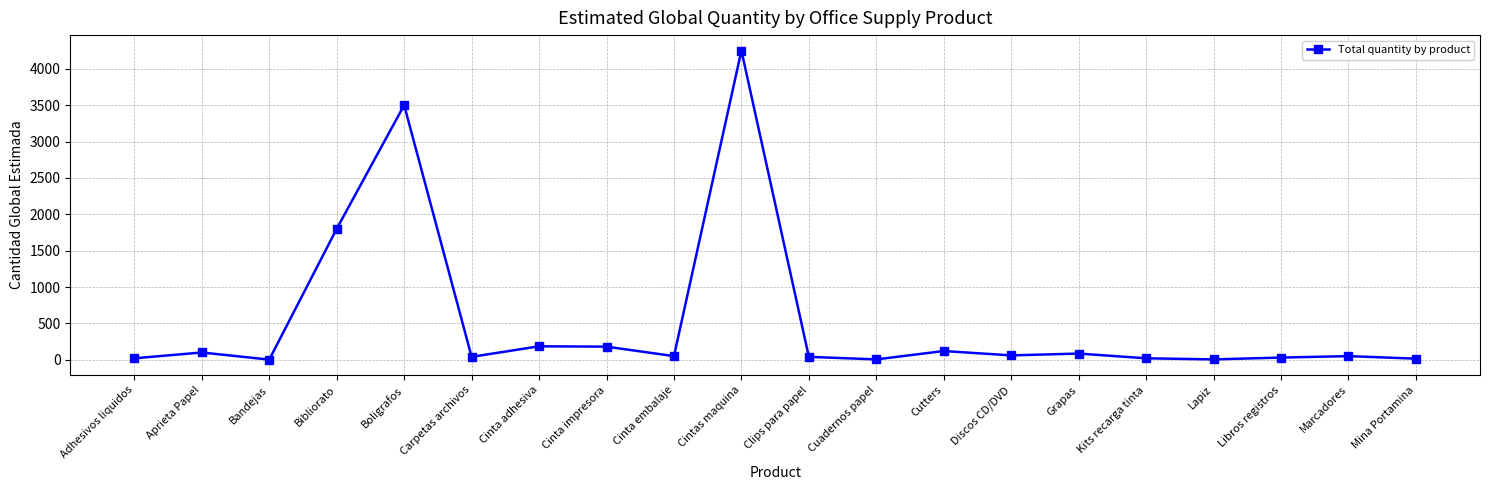

How many data points does each series have?

20